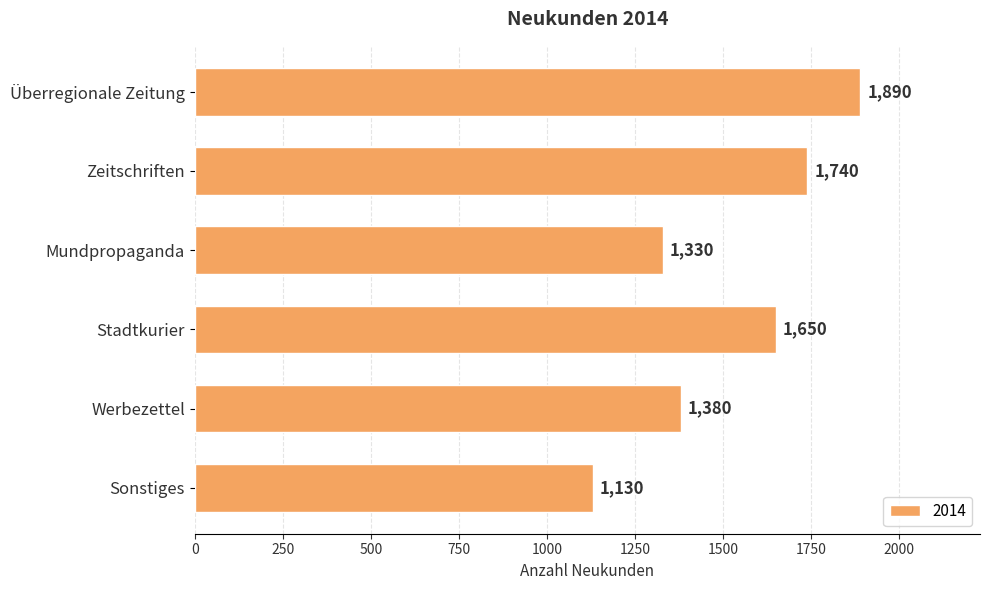

Reading top to bottom, list all the values displayed in this chart.

Überregionale Zeitung=1890	Zeitschriften=1740	Mundpropaganda=1330	Stadtkurier=1650	Werbezettel=1380	Sonstiges=1130